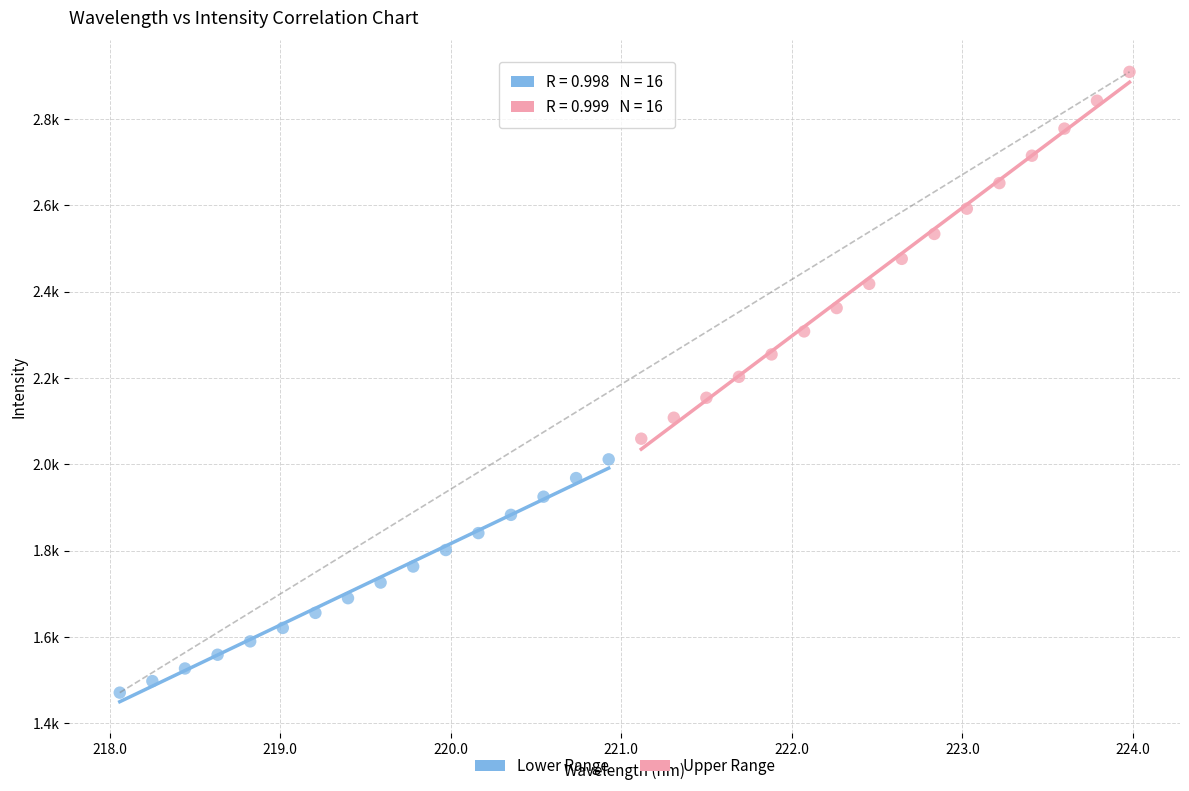

Which series has the widest spread of Y values?

Upper Range